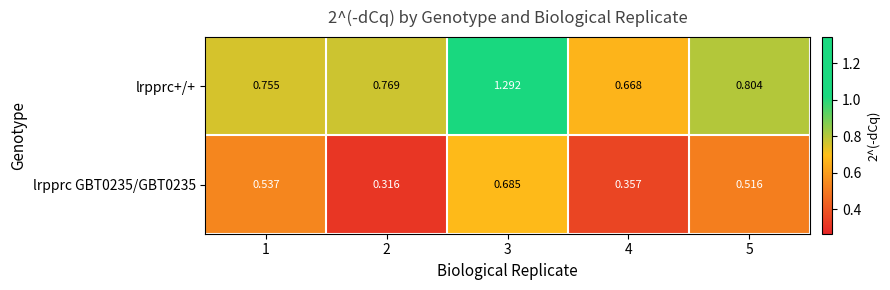

Which series has the largest range (max minus min)?

lrpprc+/+